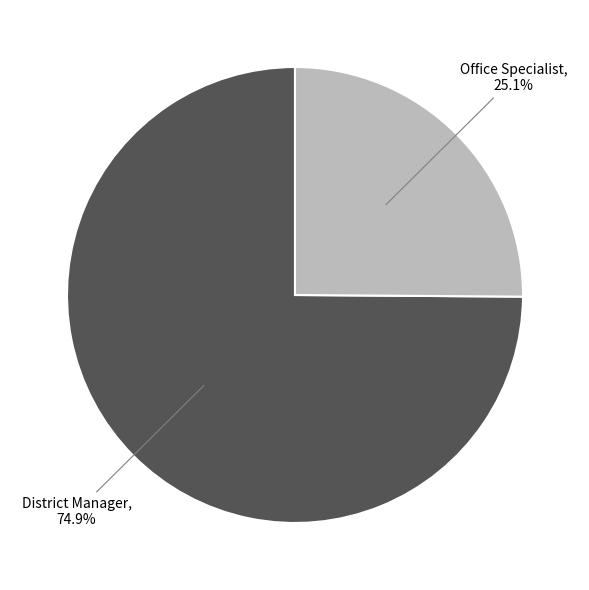

Does any single category account for the majority?

Yes